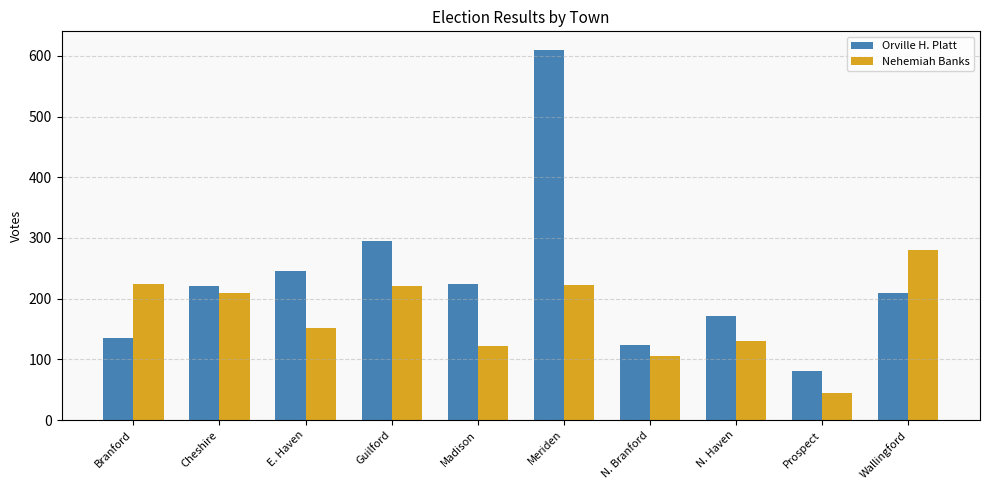

What is the highest value of the Orville H. Platt series?

610